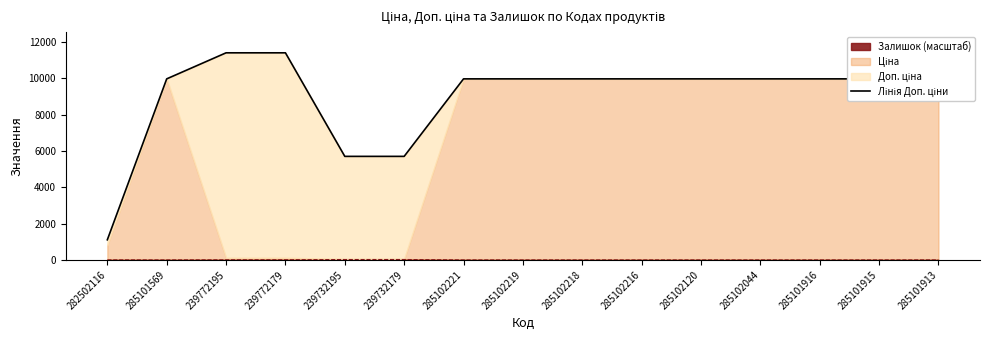

What is the label of the 10th point from the right?

239732179